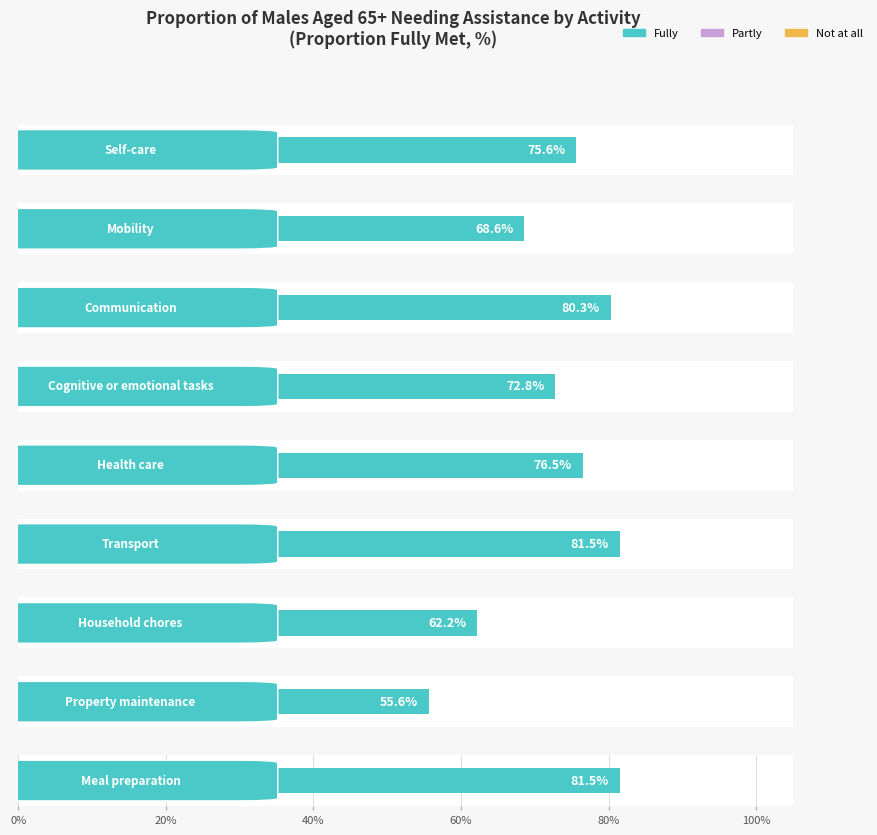

How many distinct data groups are displayed?

3